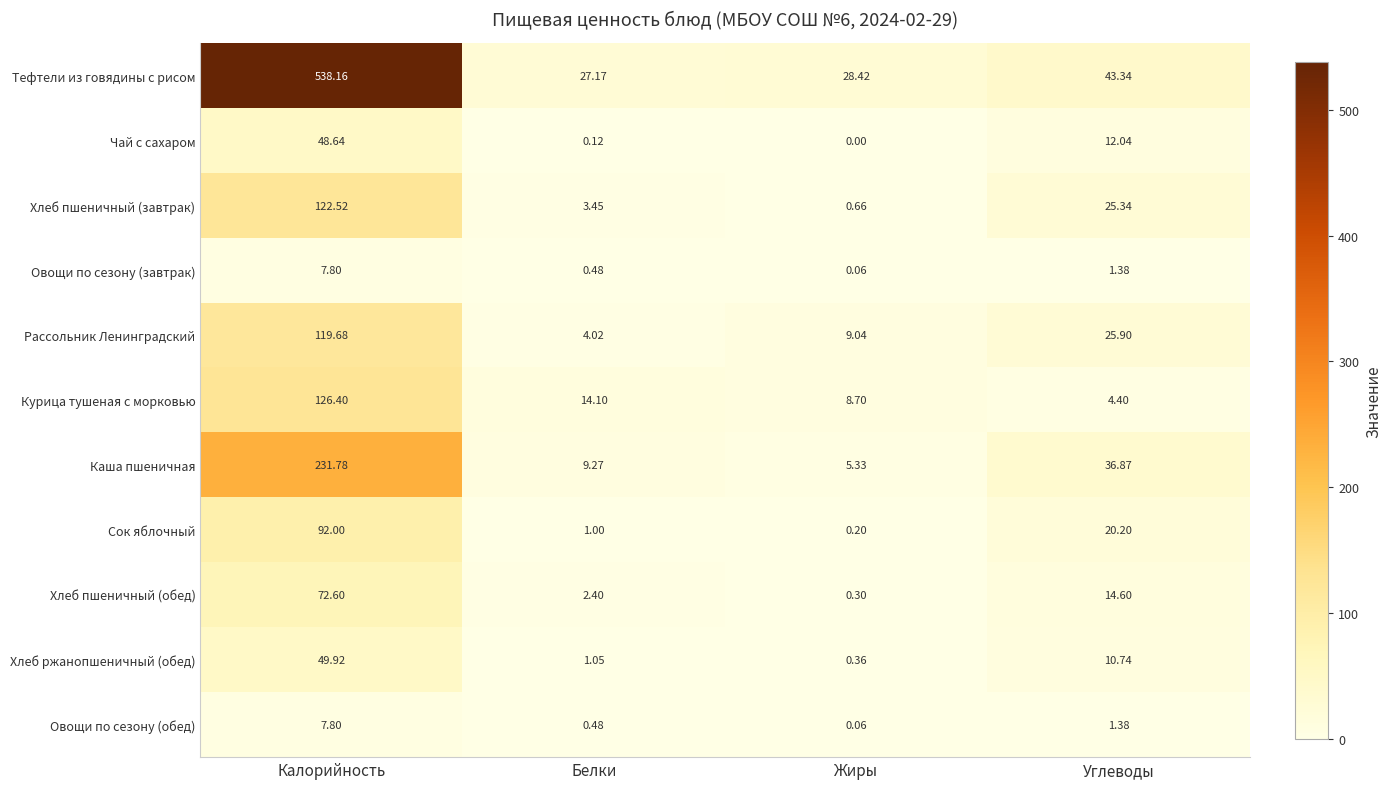

At which label does Чай с сахаром first exceed 12?

Калорийность